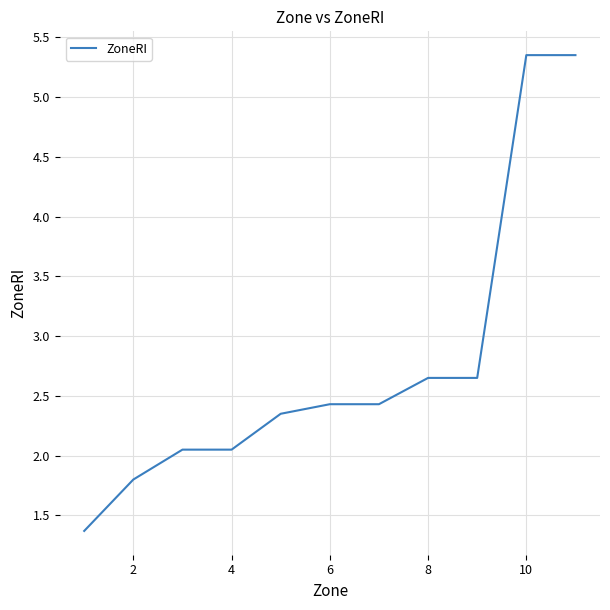

Count the number of values greater than 2.

9